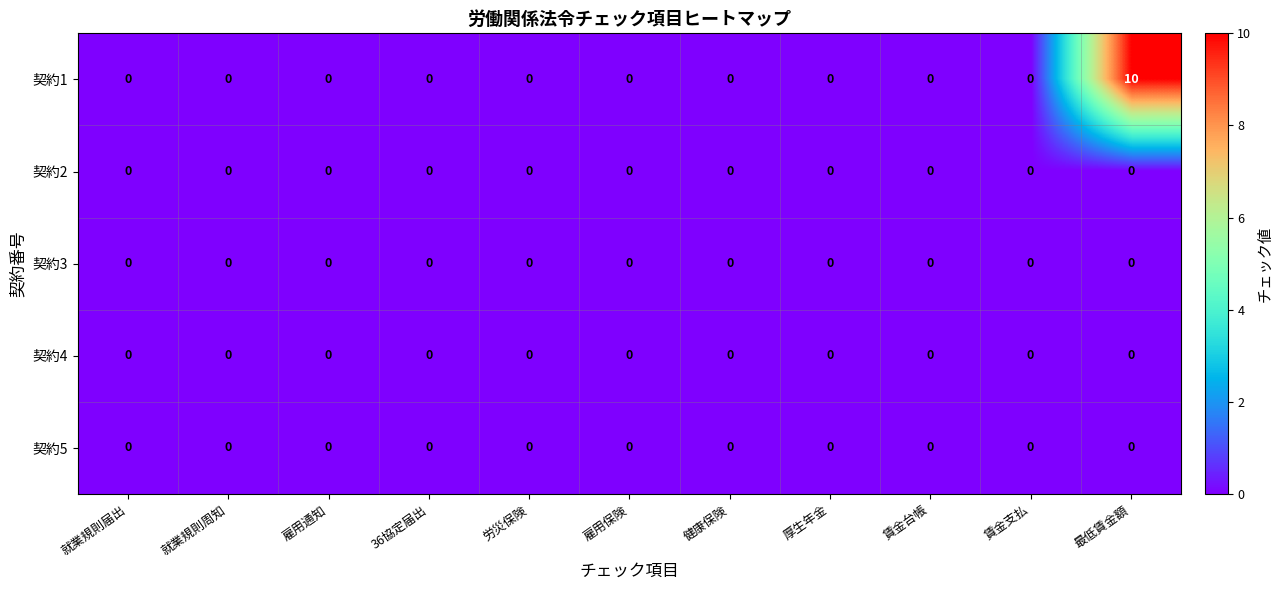

What is the greatest value displayed?

10